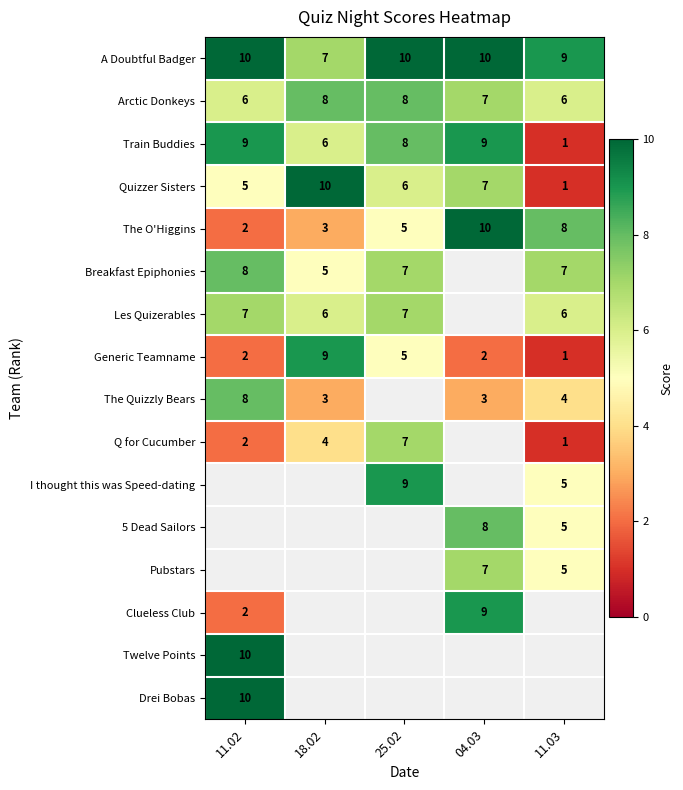

The value of Twelve Points at 11.02 is 15. True or false?

False